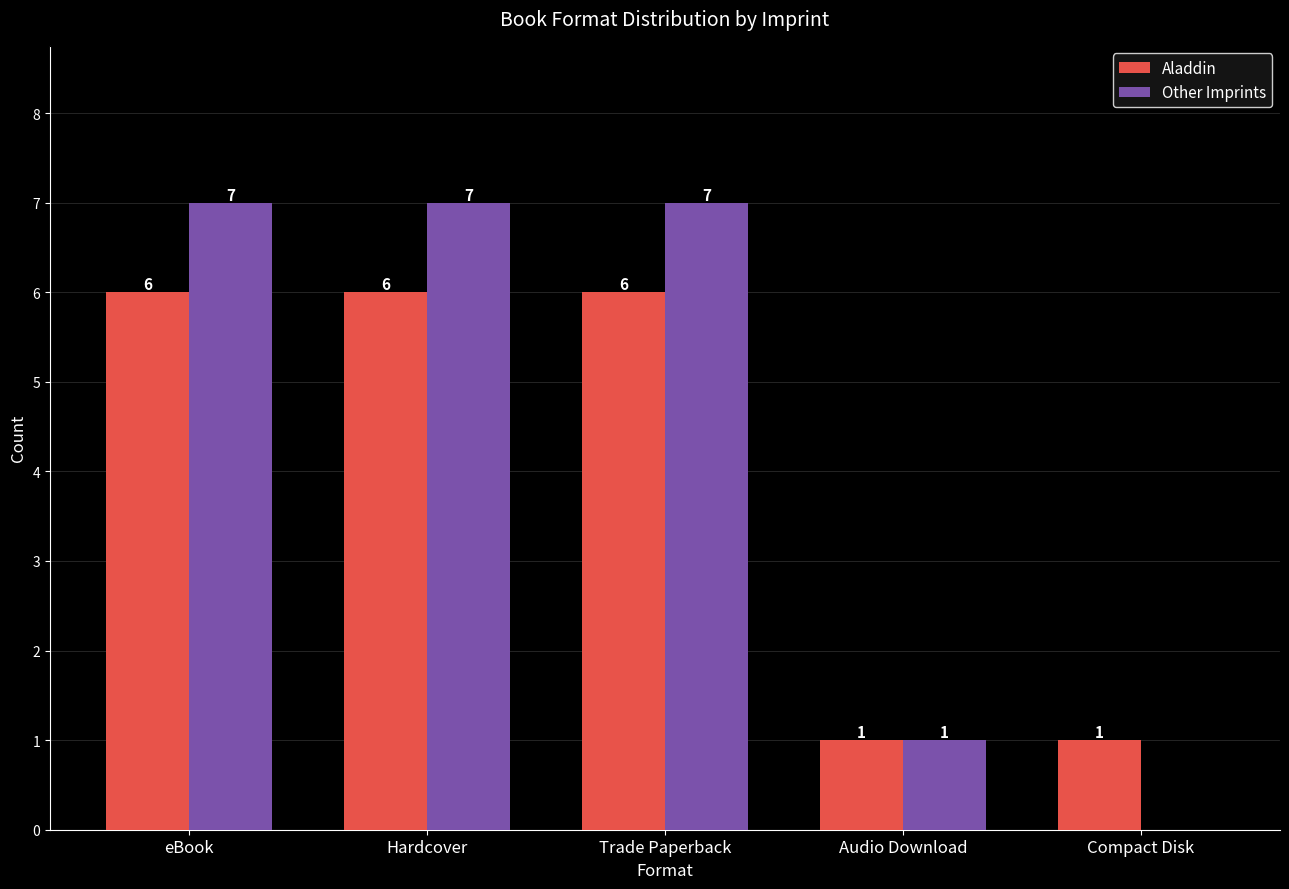

What is the sum of all Aladdin values?

20